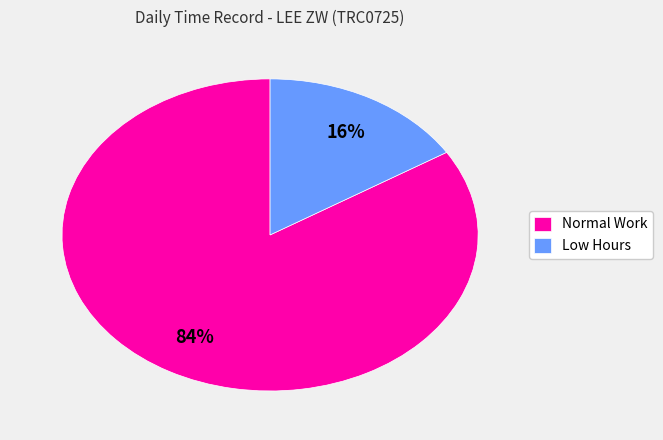

What is the smallest slice in the pie chart?

Low Hours